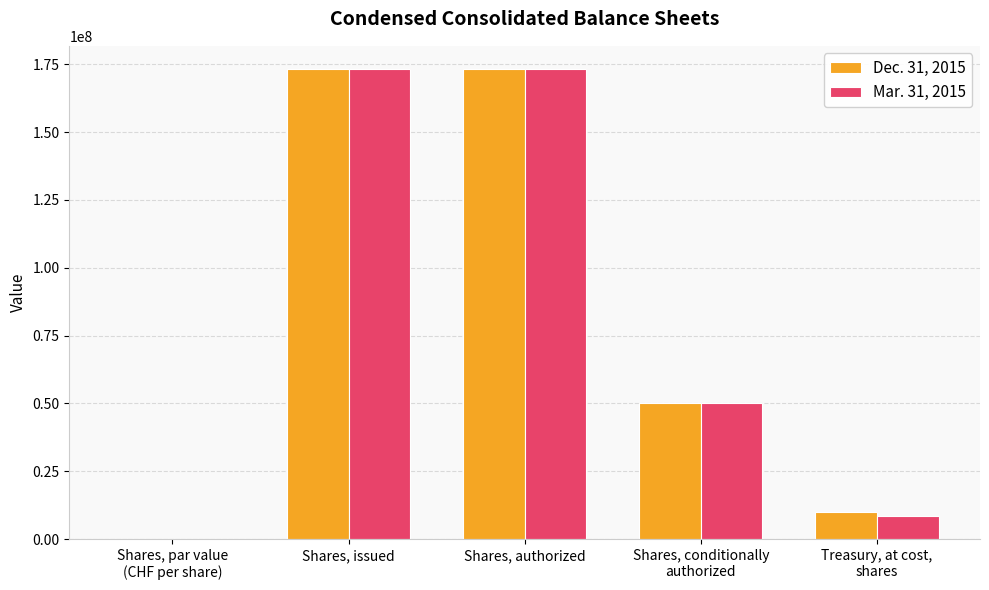

The Dec. 31, 2015 series shows 70277570.6 at Shares, authorized. True or false?

False